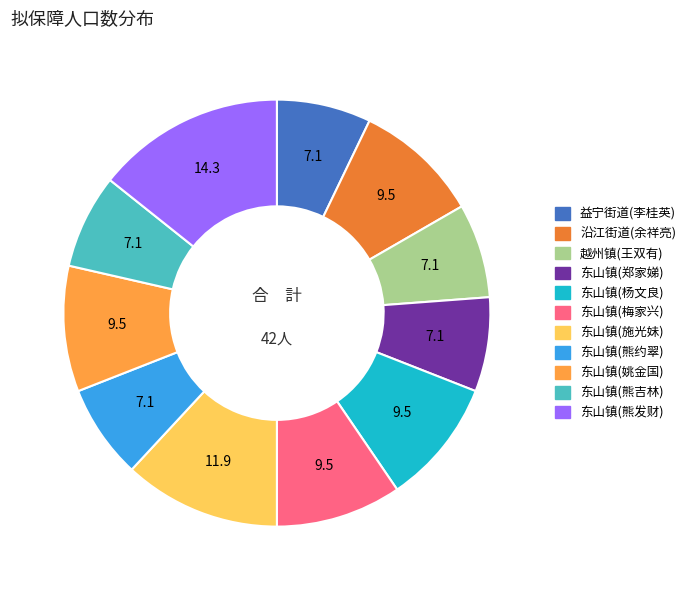

Is the sum of 东山镇(杨文良) and 东山镇(郑家娣) greater than half?

No